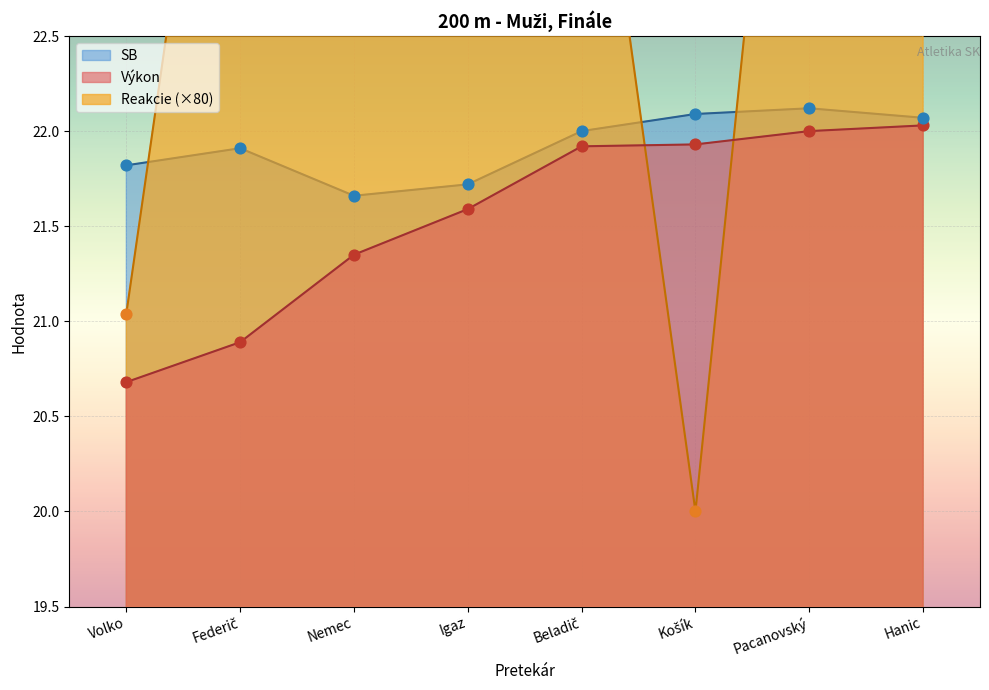

Which series has the widest spread of Y values?

Reakcie